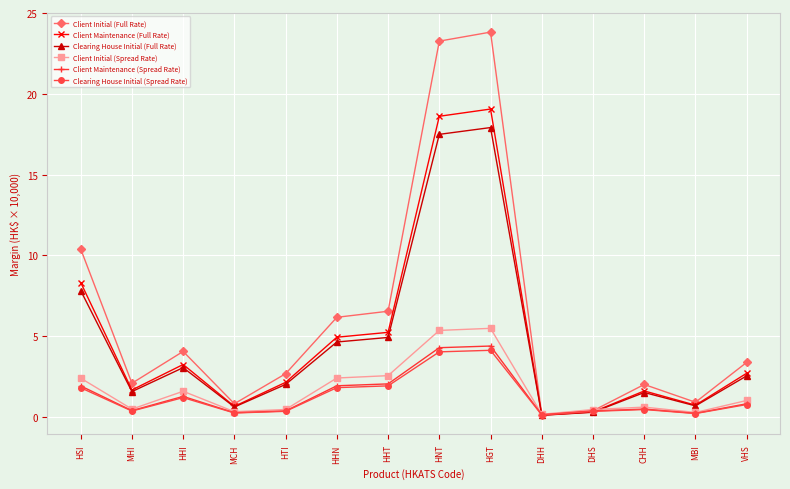

What is the spread (max minus min) of values at VHS?

2.6